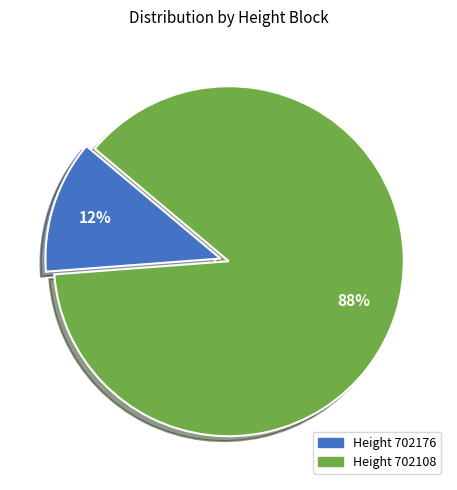

How many slices are in this pie chart?

2